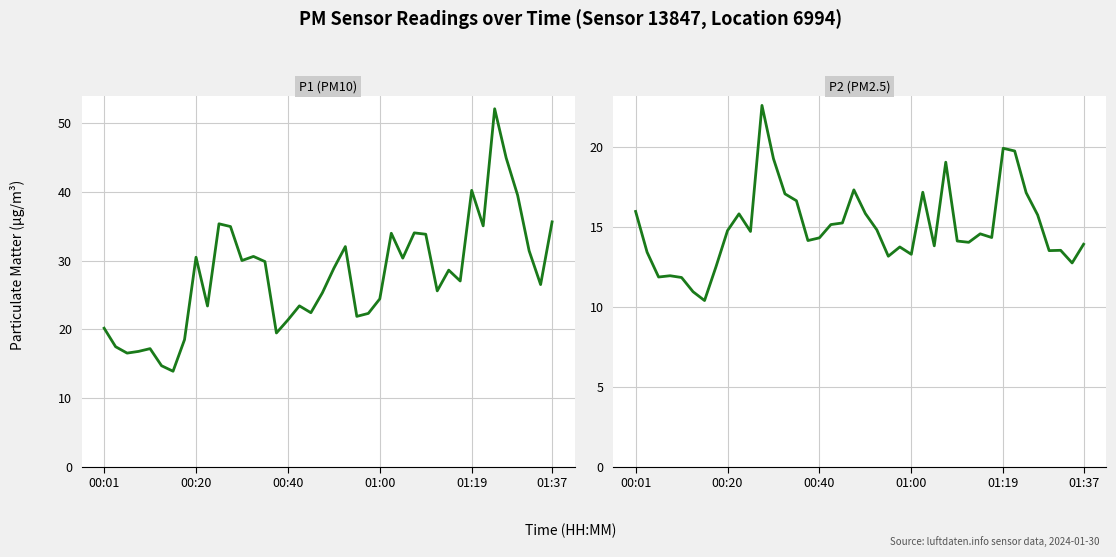

What is the average value of the P2 series?

15.0